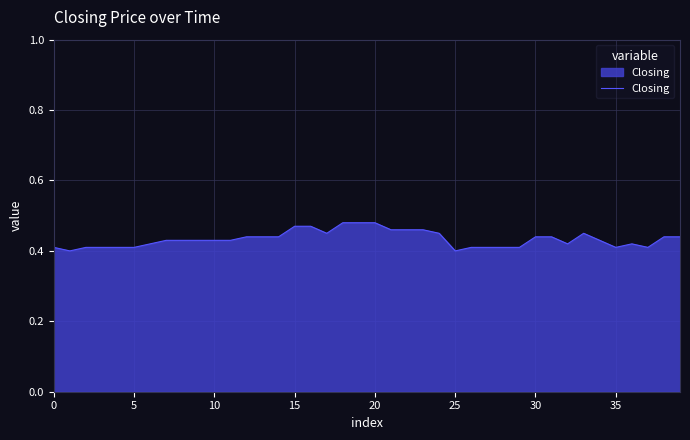

How many lines are shown in the chart?

1